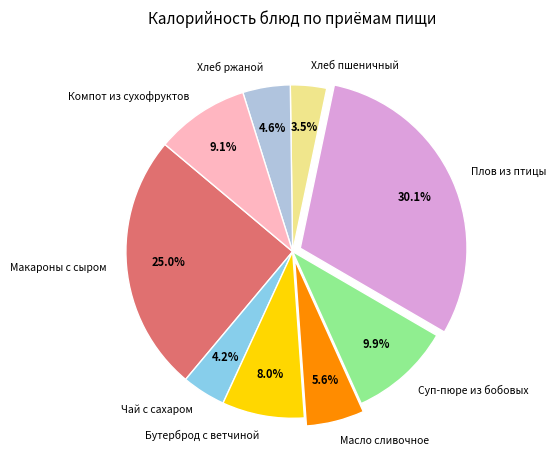

Which slice is the smallest?

Хлеб пшеничный